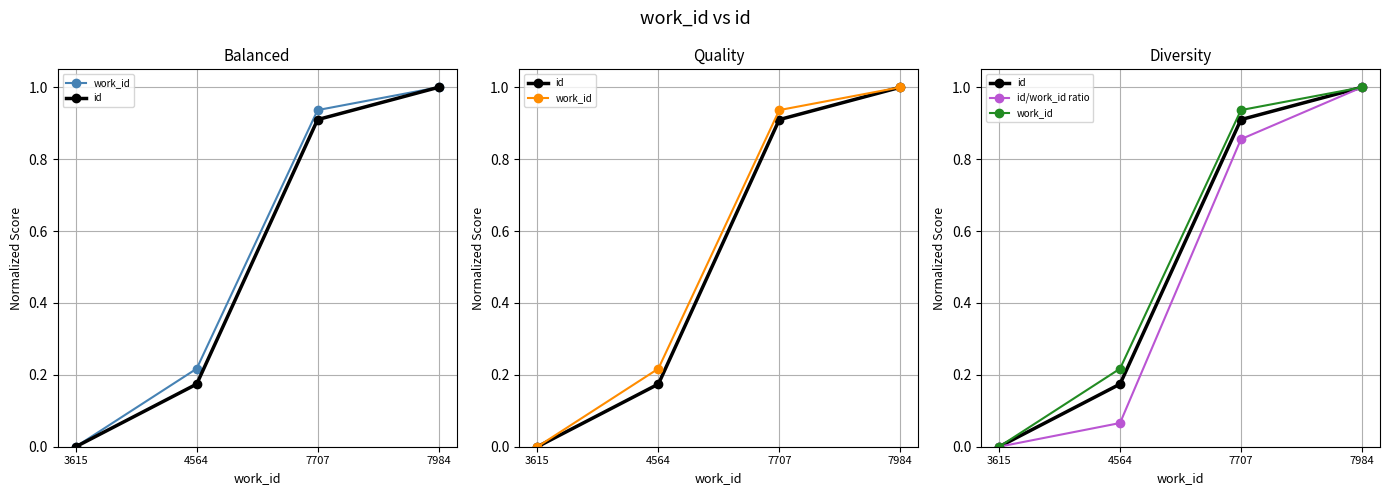

What is the maximum value shown in the chart?

1.0